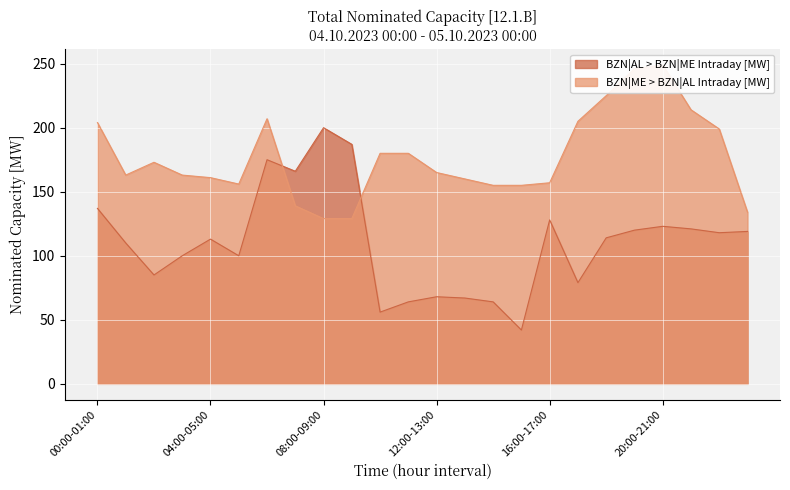

What is the smallest value displayed?

42